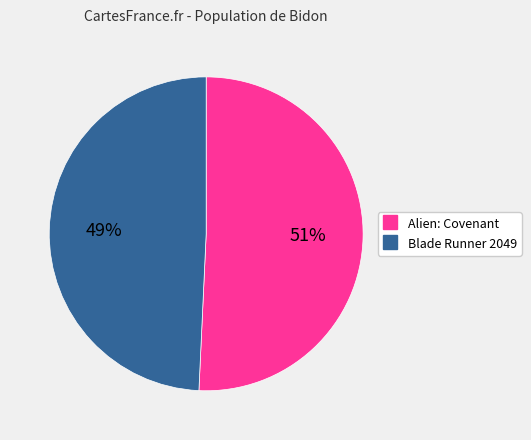

Does any single category account for the majority?

Yes